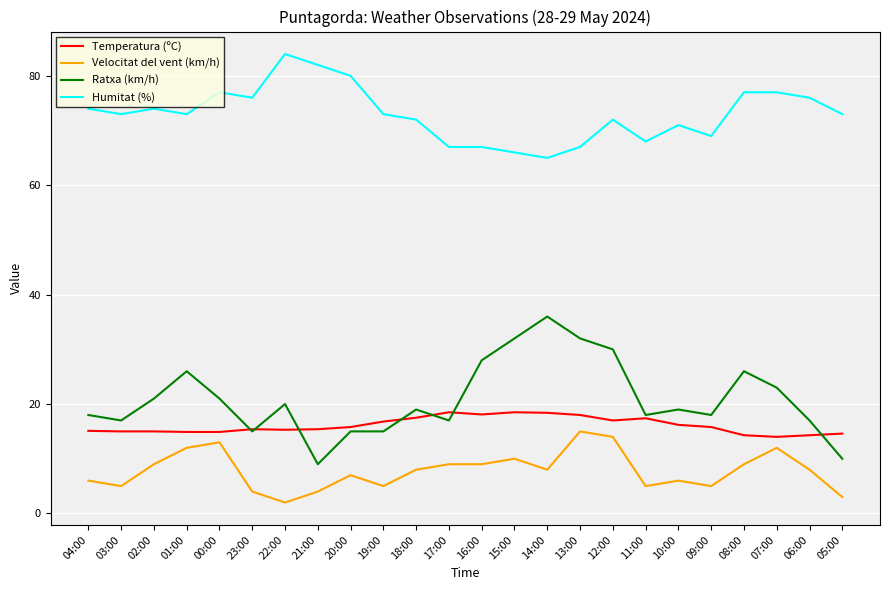

At which category does Velocitat del vent (km/h) reach its first local peak?

00:00